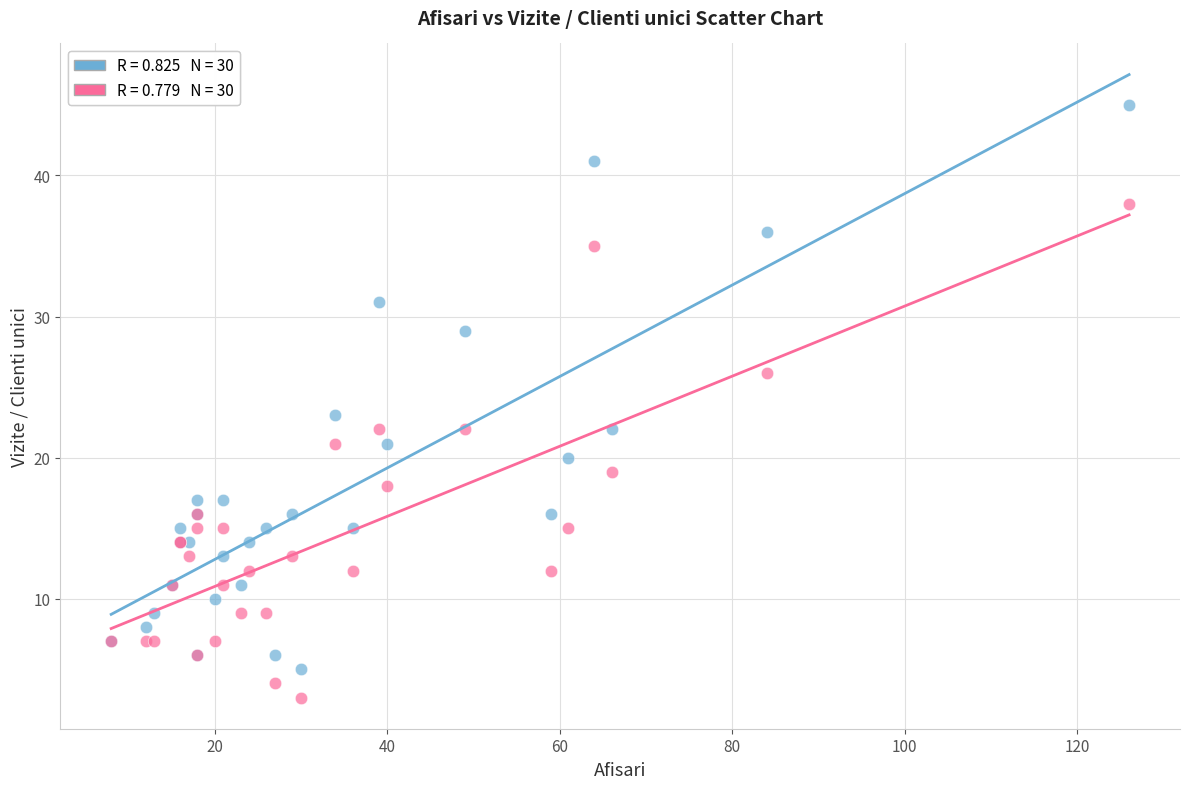

Across all series, what Y value is closest to 24?

23